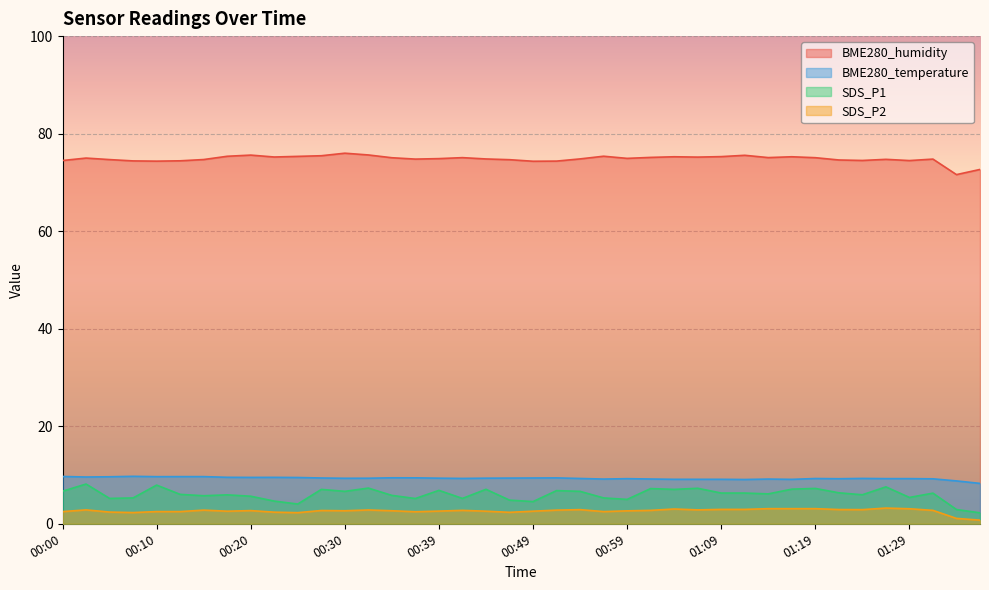

How many lines are shown in the chart?

4